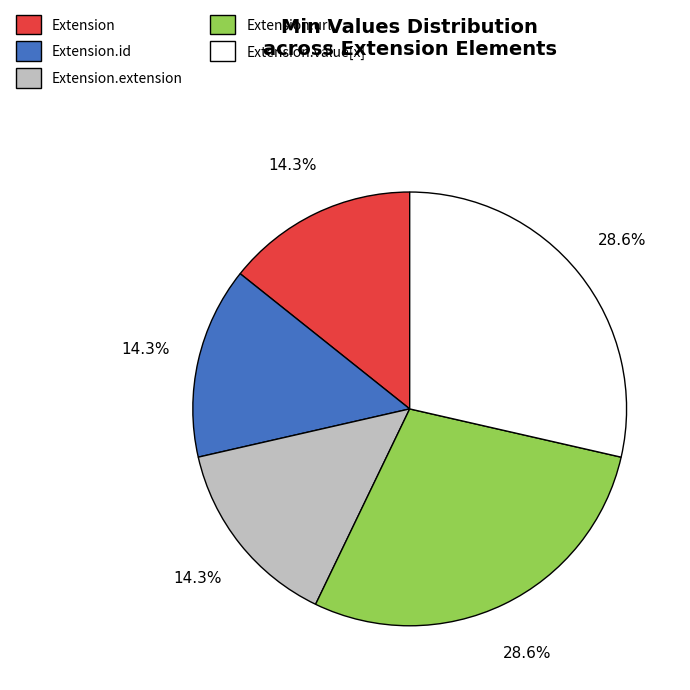

Does any single category account for the majority?

No